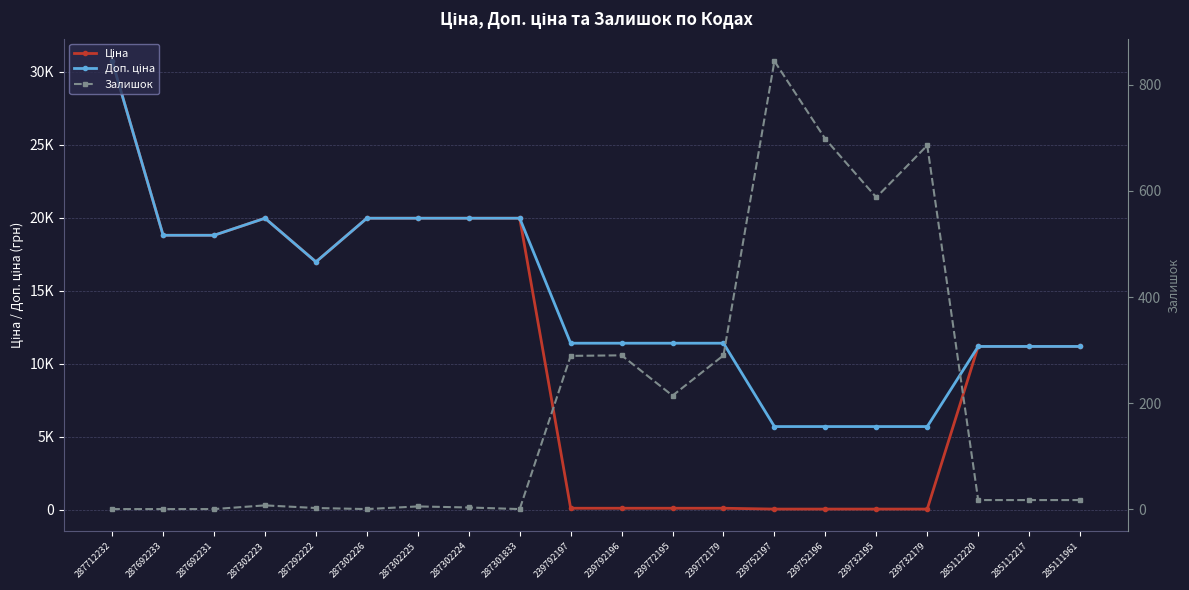

How many data points does each series have?

20